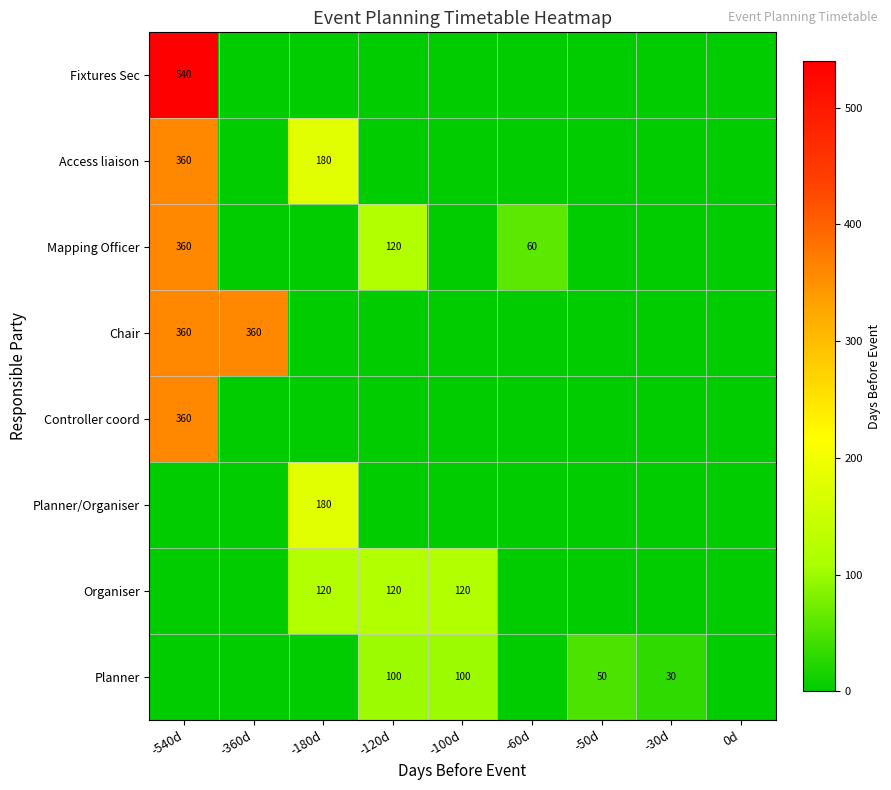

What is the total value across all series at -540d?

1980